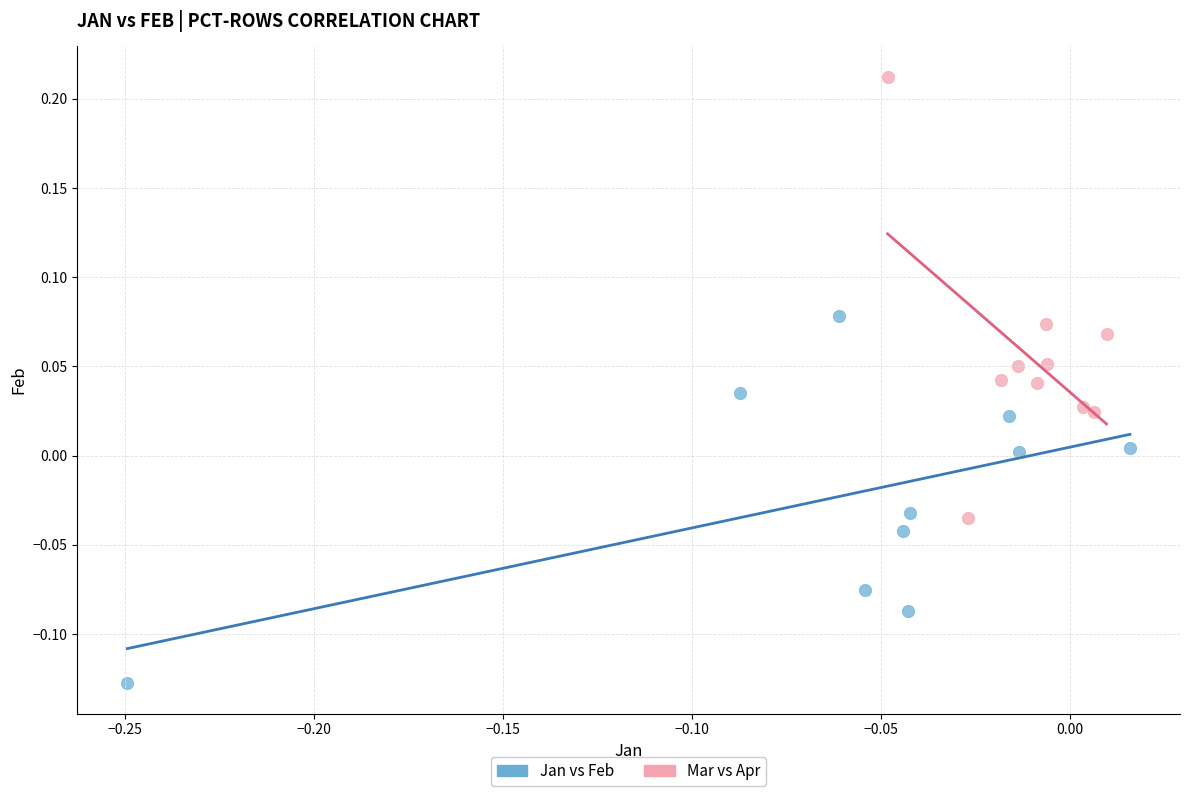

What are all the series names shown in the legend?

Jan vs Feb, Mar vs Apr